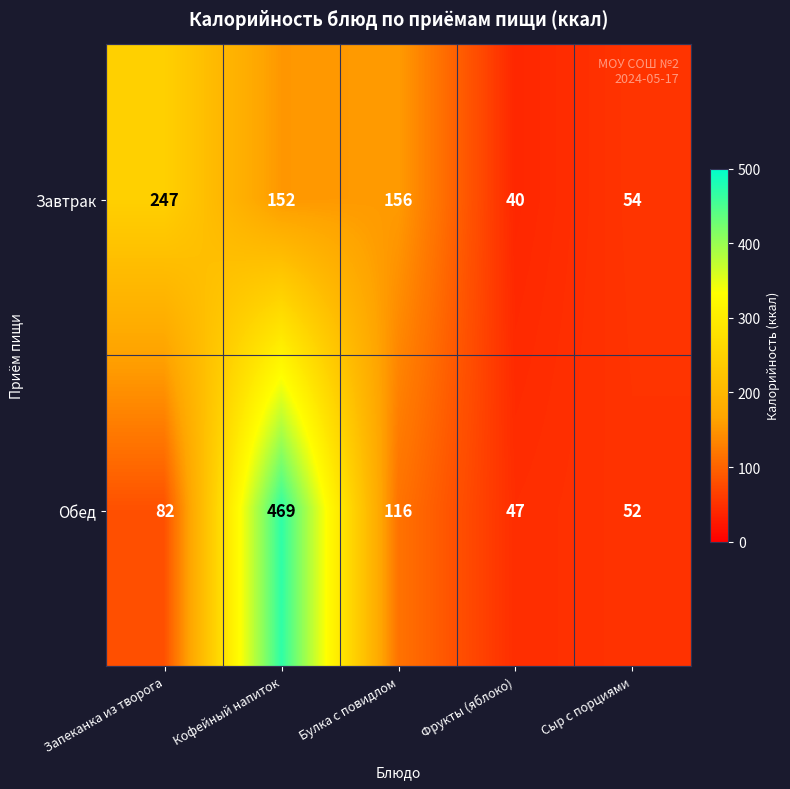

Which series changed the most between Кофейный напиток and Сыр с порциями?

Обед